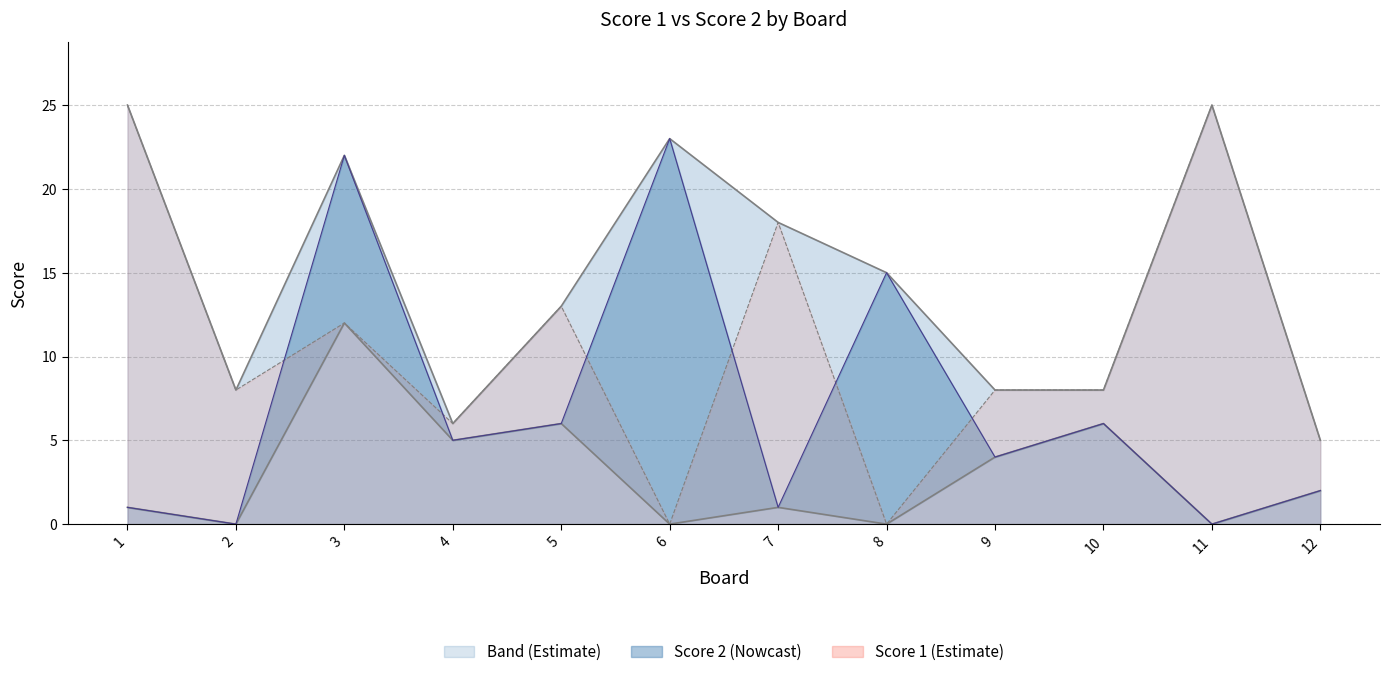

How many values in Score 1 are above zero?

10